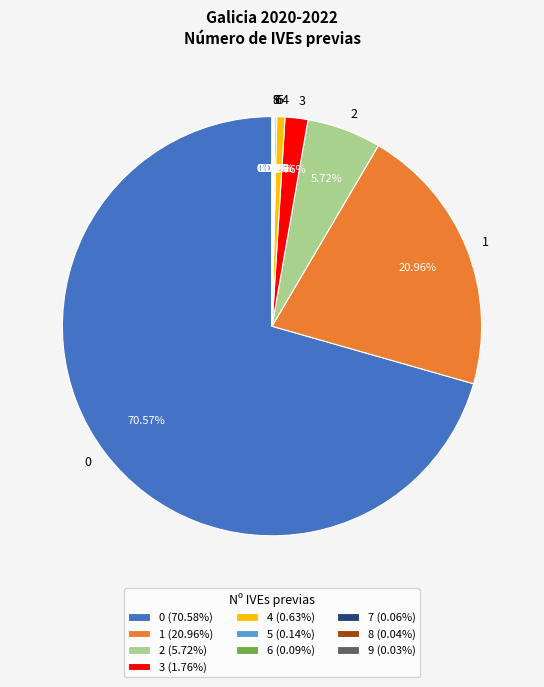

Is there any slice that represents more than half of the pie?

Yes